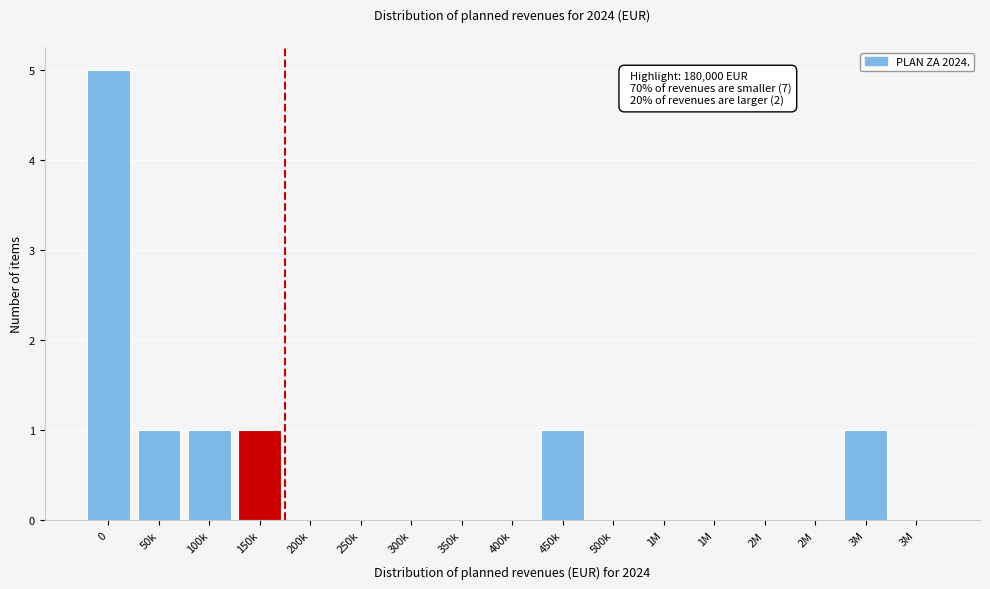

Are the bars horizontal?

No